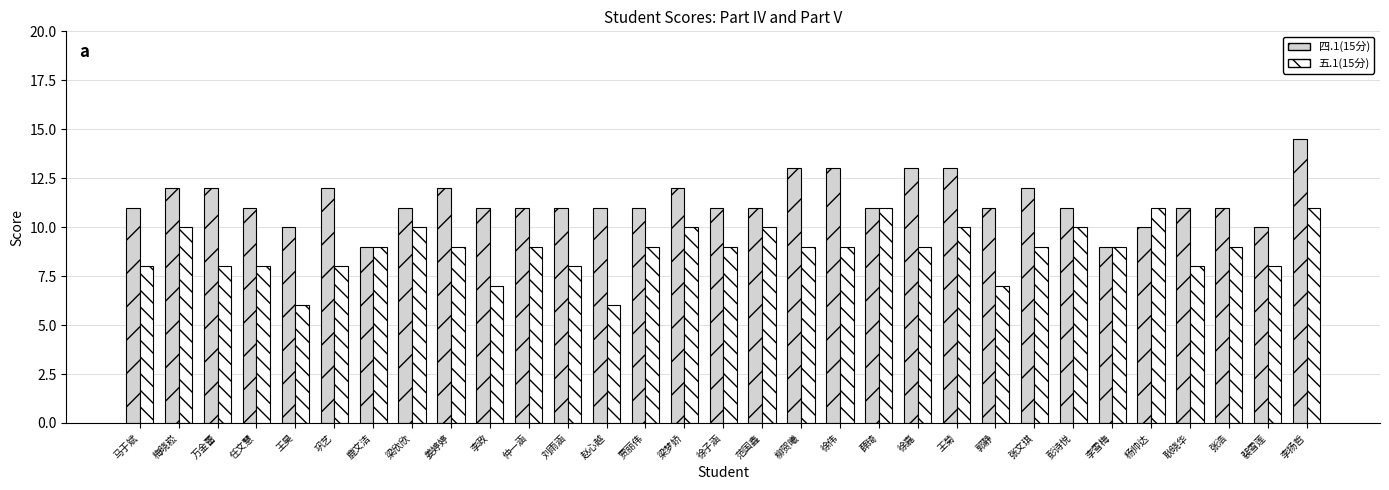

Which series has the largest range (max minus min)?

四.1(15分)